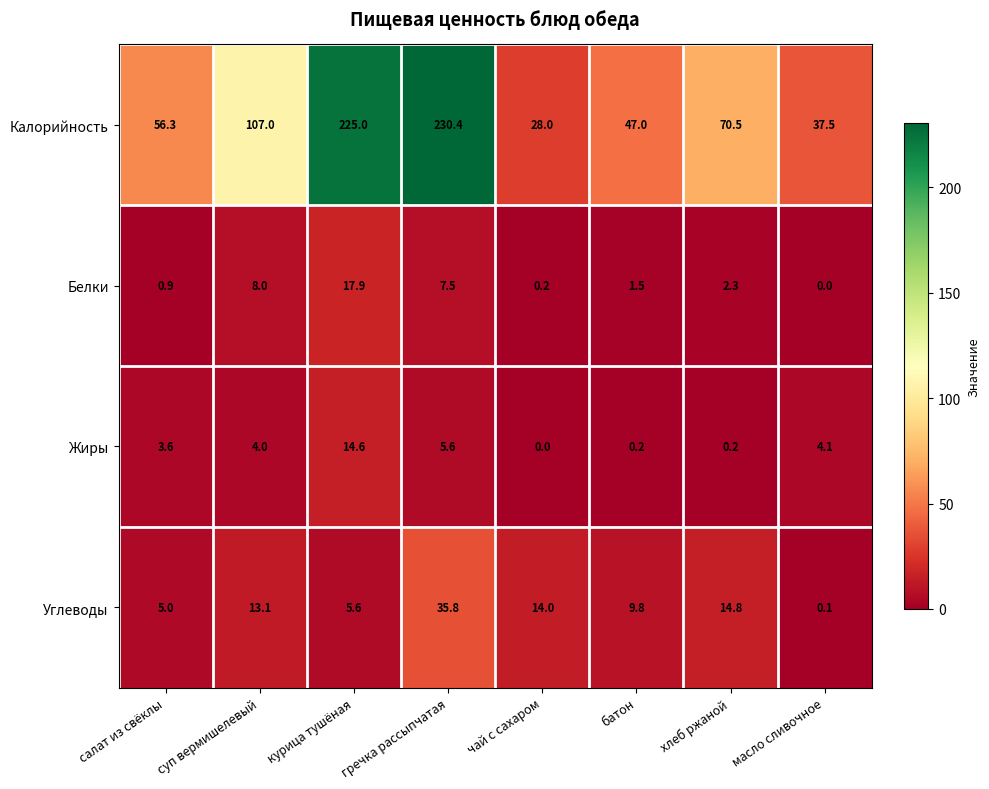

List the series in order of their peak value, lowest first.

Жиры, Белки, Углеводы, Калорийность